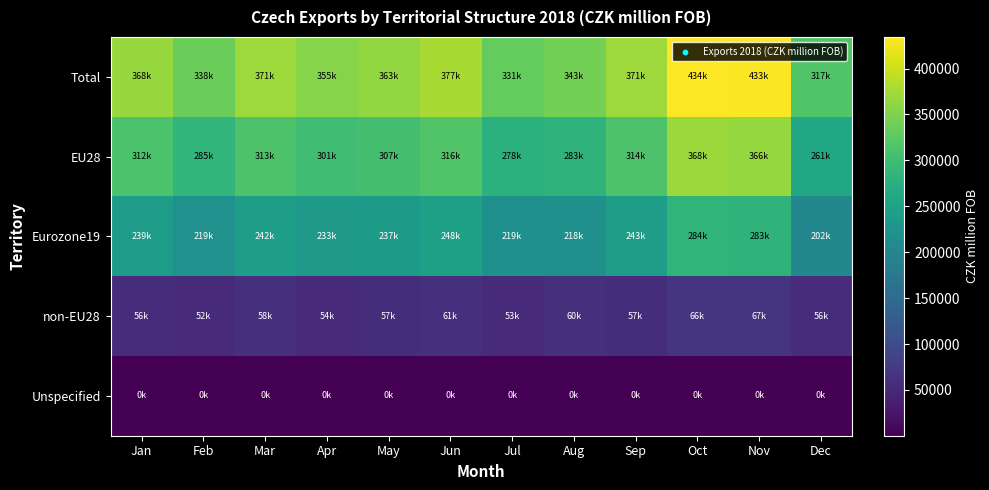

Which series has the largest total across all categories?

Total